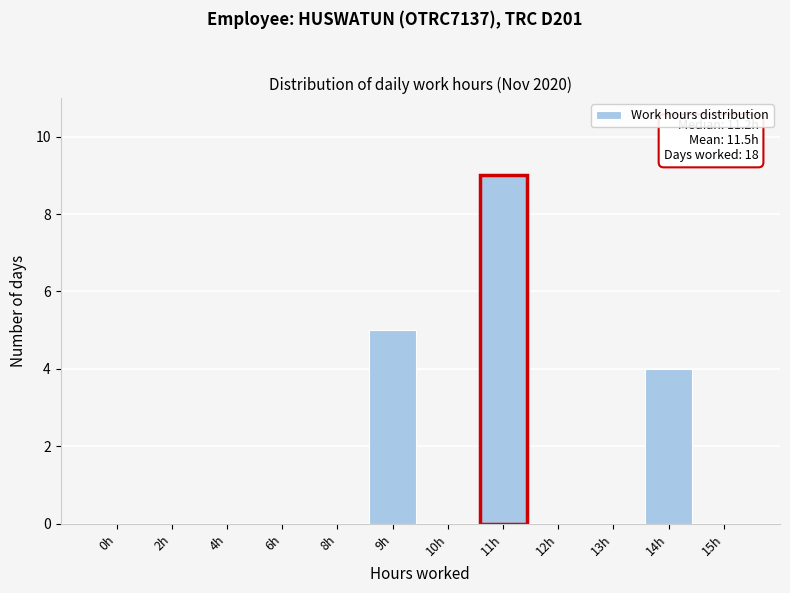

Reading left to right, transcribe all the data shown in this chart.

0h=0	2h=0	4h=0	6h=0	8h=0	9h=5	10h=0	11h=9	12h=0	13h=0	14h=4	15h=0